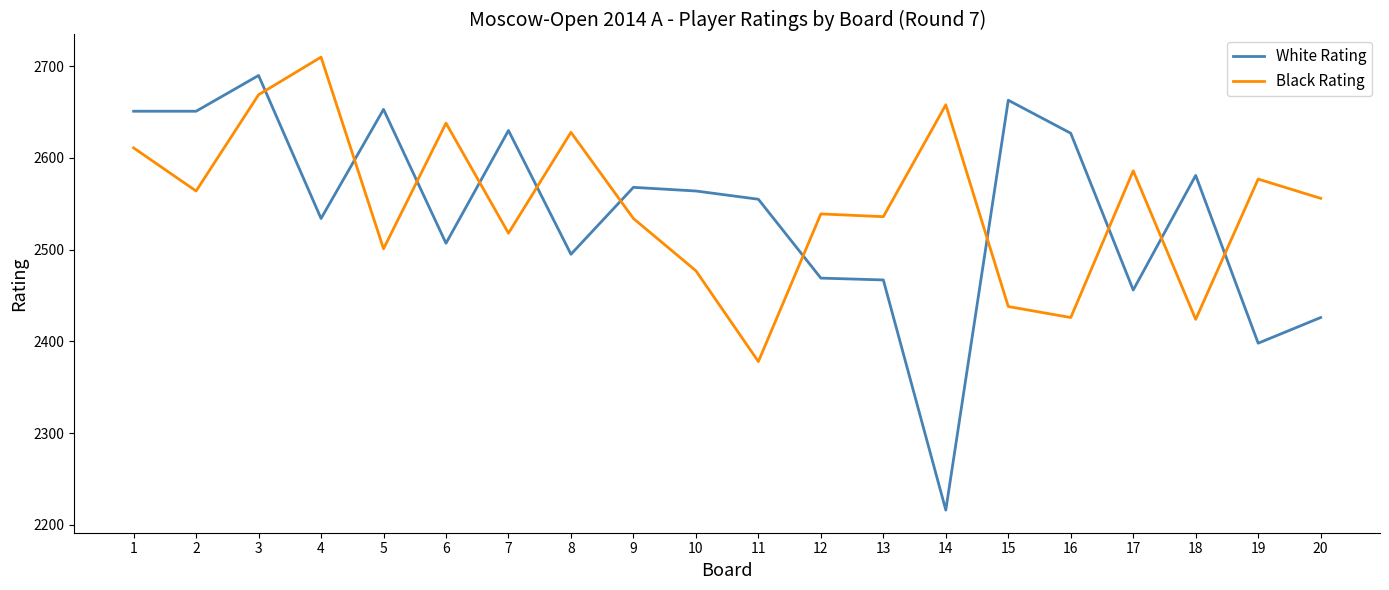

The Black Rating series shows 2378 at 11. True or false?

True